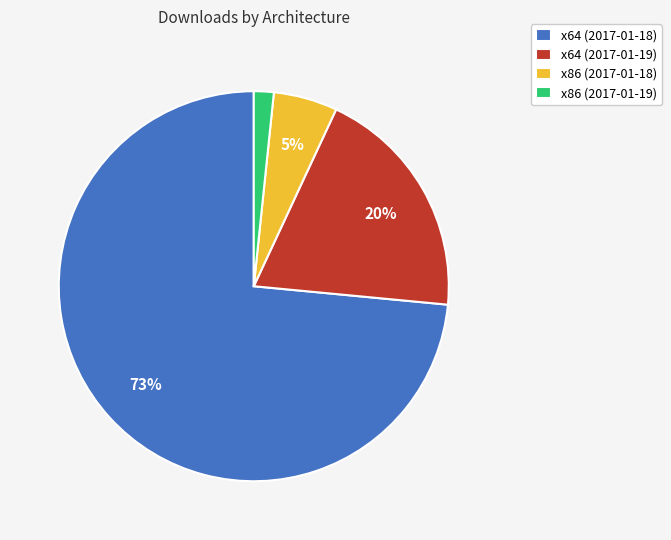

To the nearest percent, what is the combined percentage of x86 (2017-01-18) and x64 (2017-01-19)?

25%